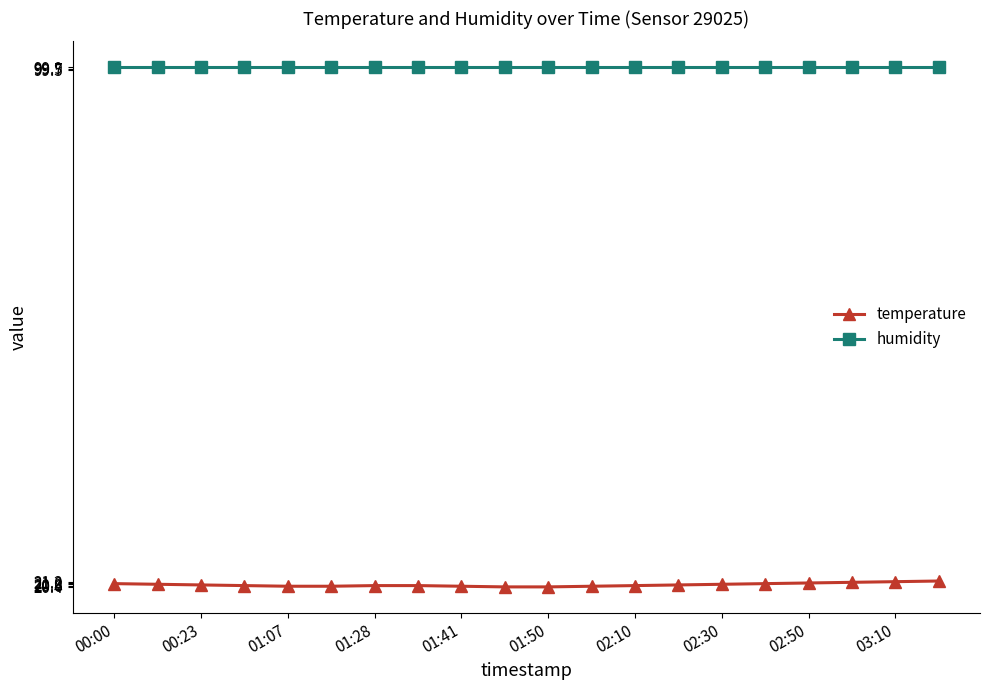

What is the average value of the humidity series?

99.9